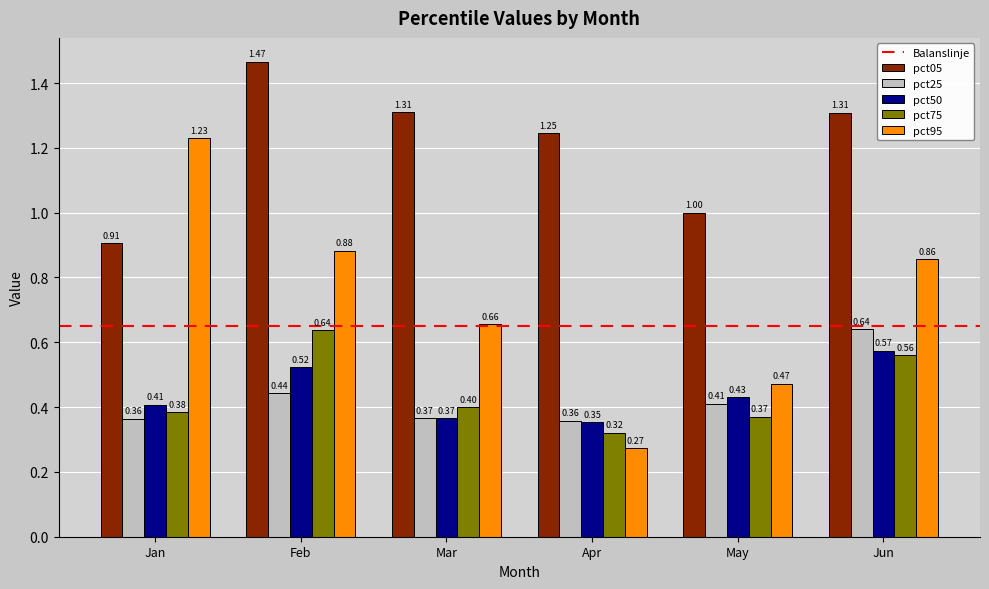

The pct25 series shows 0.2 at Jun. True or false?

False